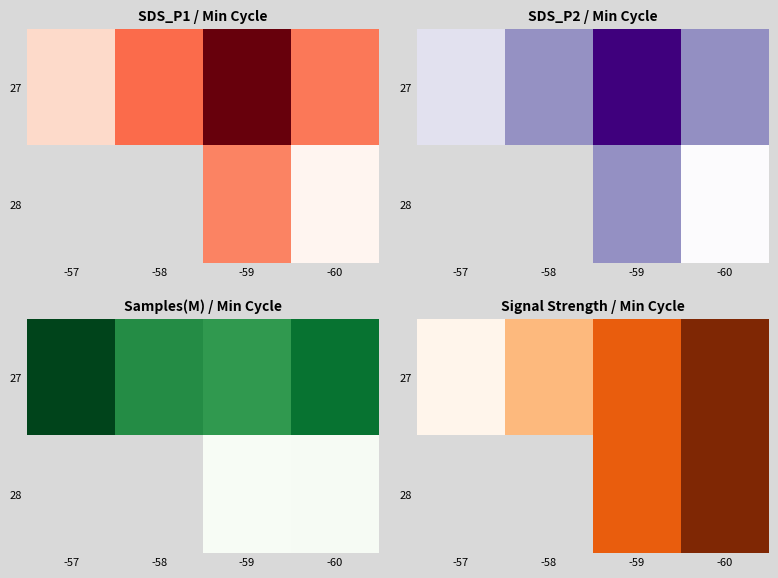

Count the number of categories in the chart.

4